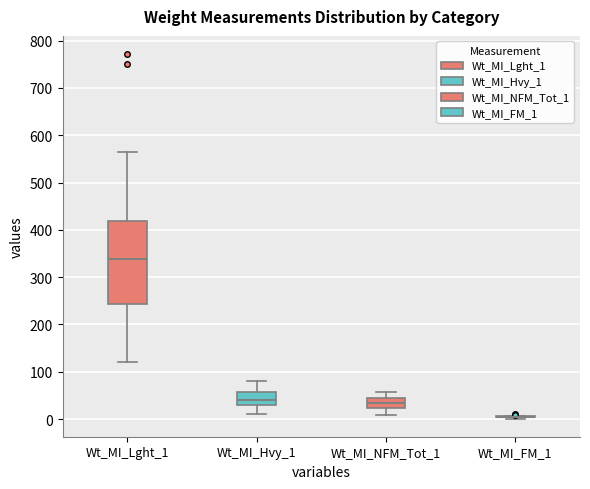

Reading left to right, read every box against the y-axis: the position of its median line, the range the box covers, and the ends of its whiskers. The values are not printed on the chart, so give them approximately, as read against the axis.

Wt_MI_Lght_1: median 340, box 240 to 420, whiskers 120 to 570
Wt_MI_Hvy_1: median 40, box 30 to 60, whiskers 10 to 80
Wt_MI_NFM_Tot_1: median 30, box 20 to 40, whiskers 10 to 60
Wt_MI_FM_1: box collapsed to a line at 0, whiskers 0 to 10